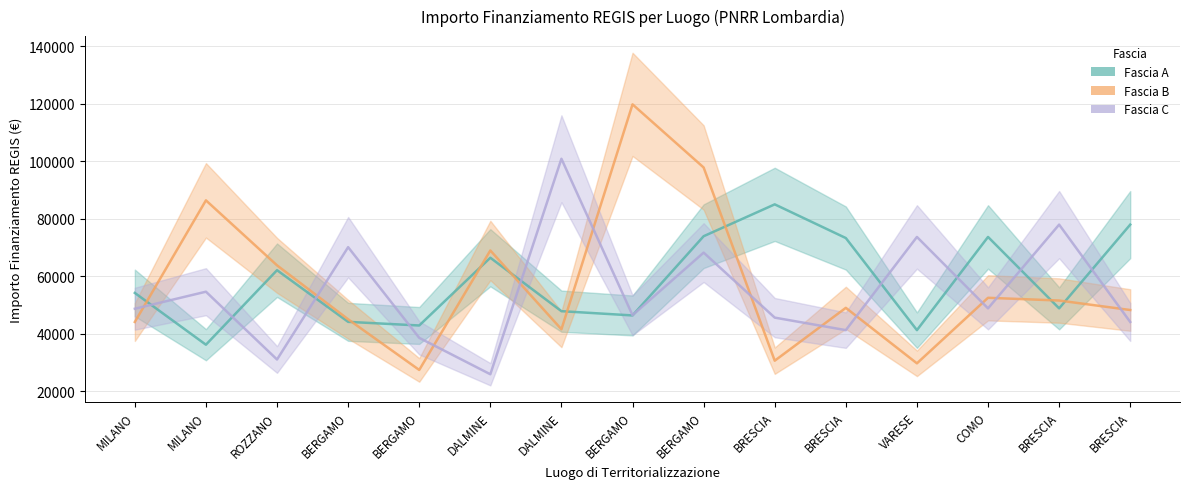

Where is Fascia B nearest to the value 73563?

DALMINE